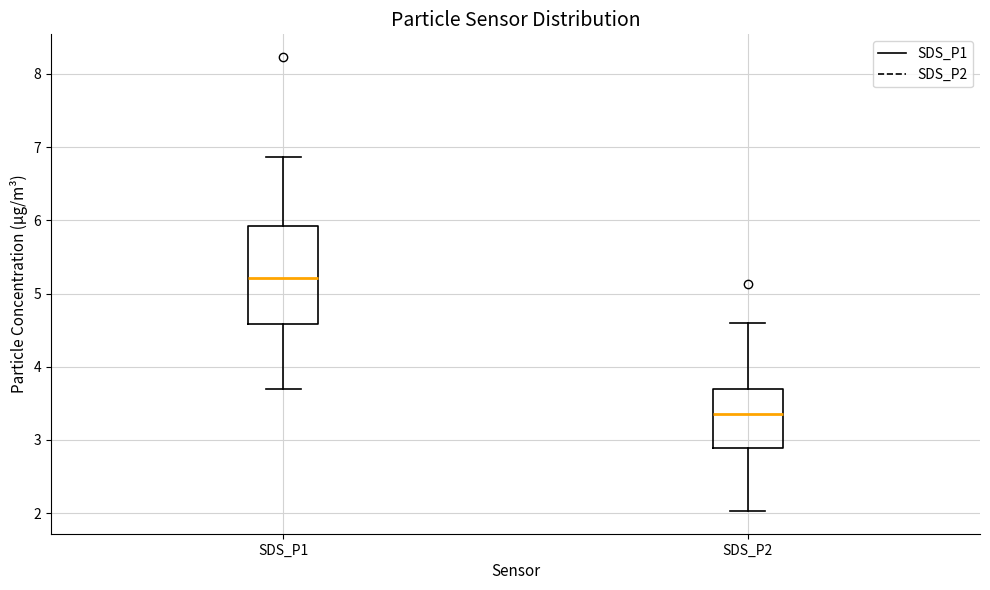

Which box's median line is the lowest?

SDS_P2